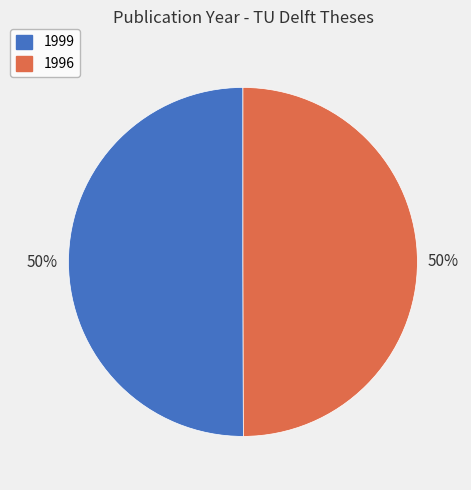

True or false: 1996 accounts for 42% of the total.

False